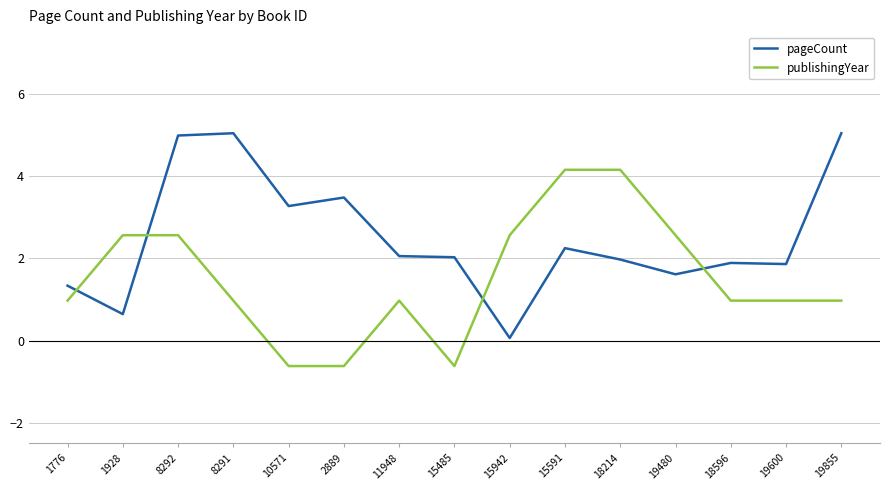

How many positive values does the publishingYear series have?

12